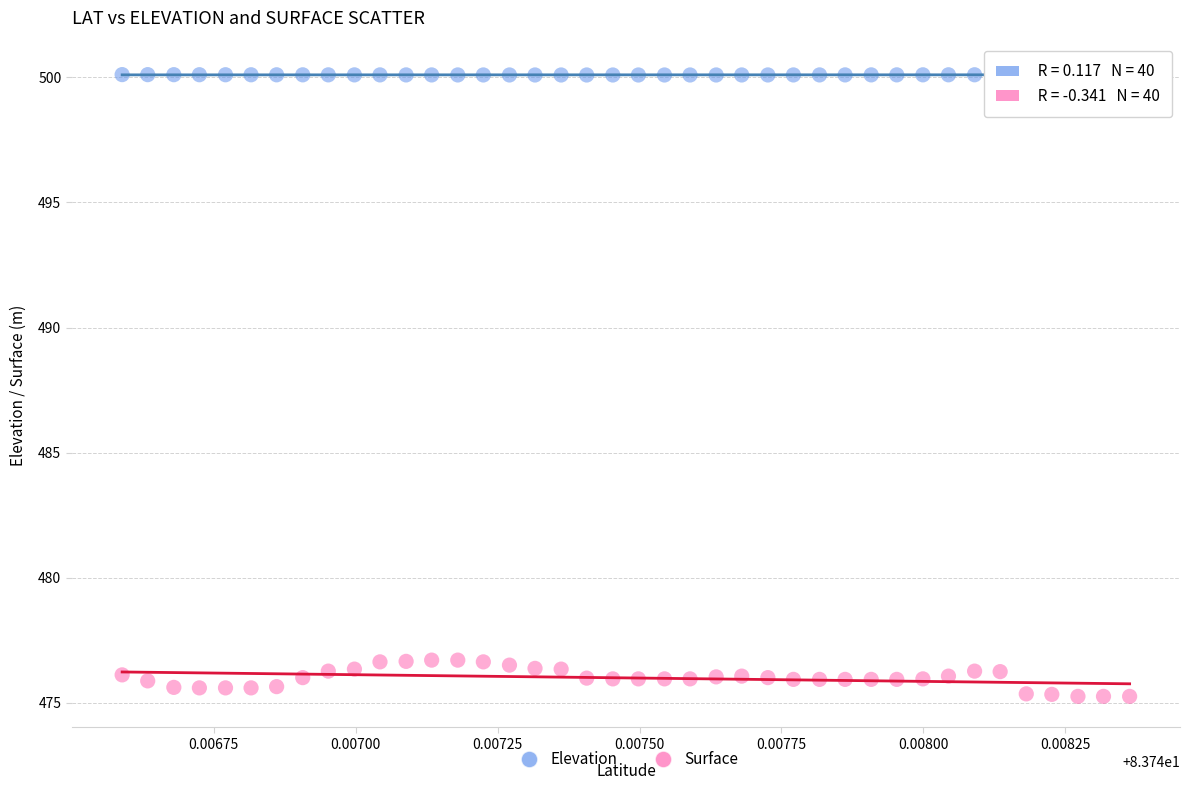

Which series has the largest Y range (max minus min)?

Surface